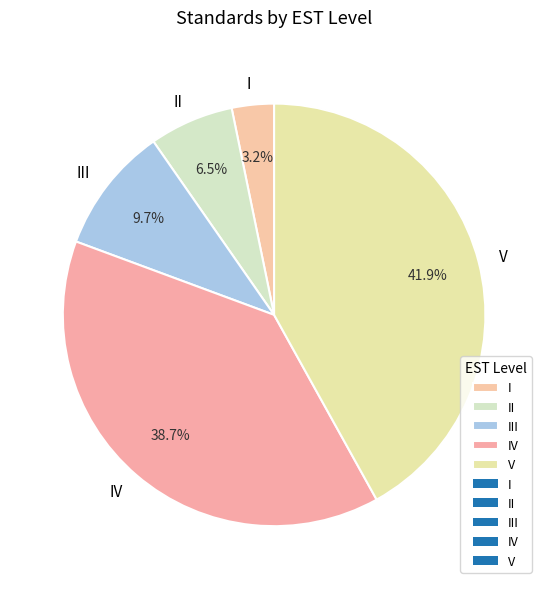

Between V and III, which is larger?

V